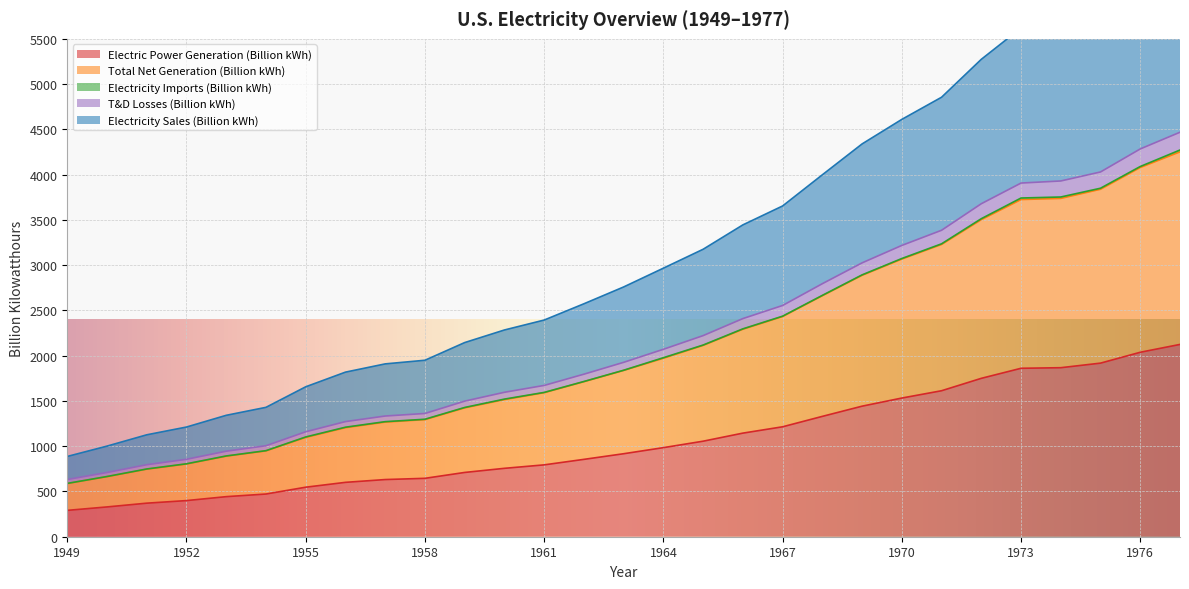

True or false: Electric Power Generation (Billion kWh) has a value of 547.0 at 1955.

True